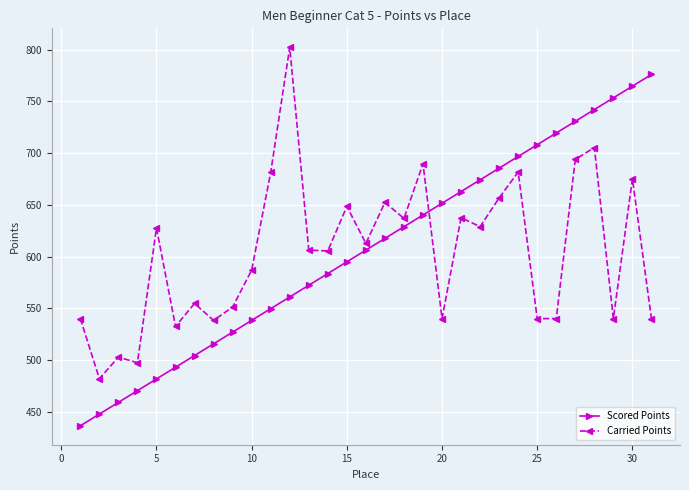

Which series has the largest range (max minus min)?

Scored Points